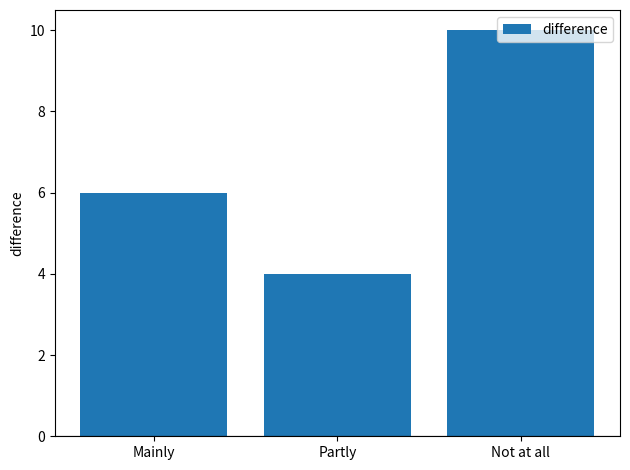

Reading left to right, list all the values displayed in this chart.

Mainly=6	Partly=4	Not at all=10